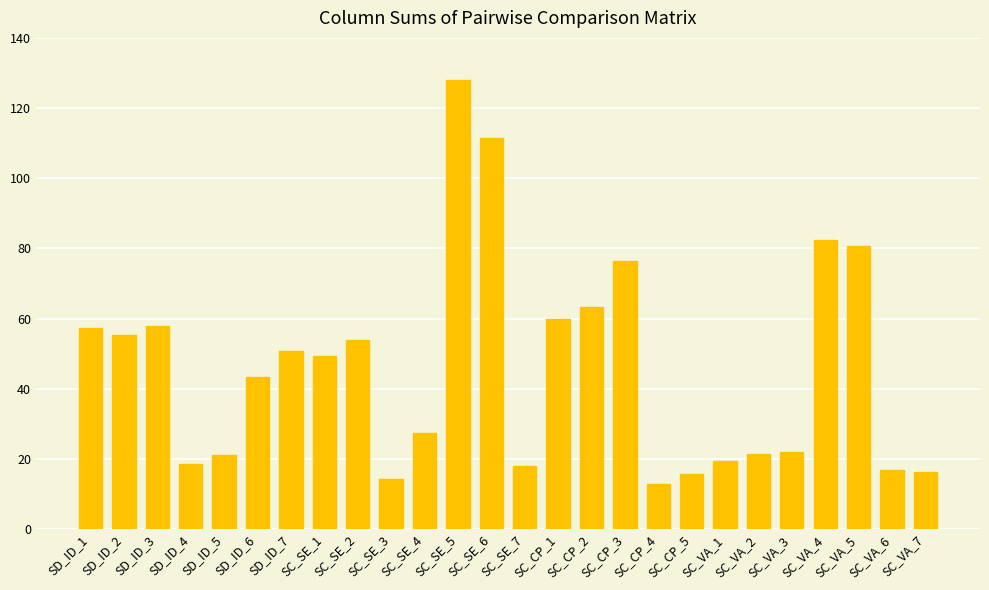

The value at SD_ID_7 is 80.4. True or false?

False